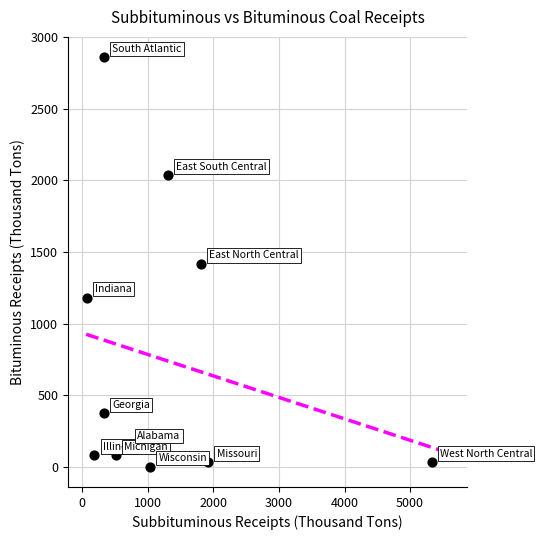

What is the average X value?

1232